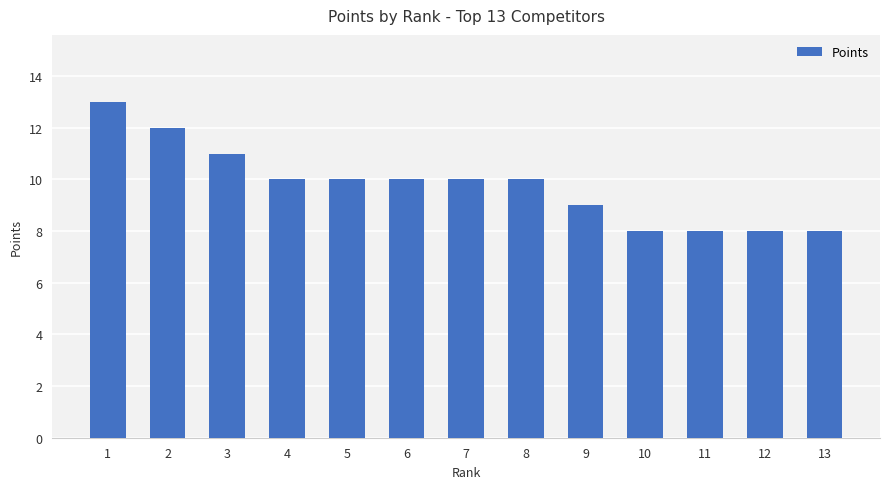

The chart shows a value of 15 at 5. True or false?

False